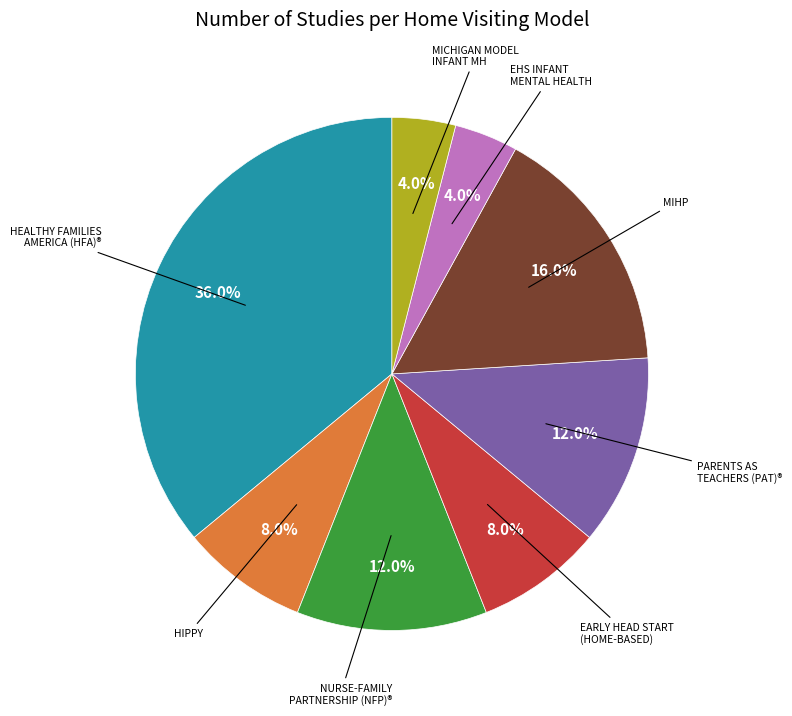

Is there any slice that represents more than half of the pie?

No